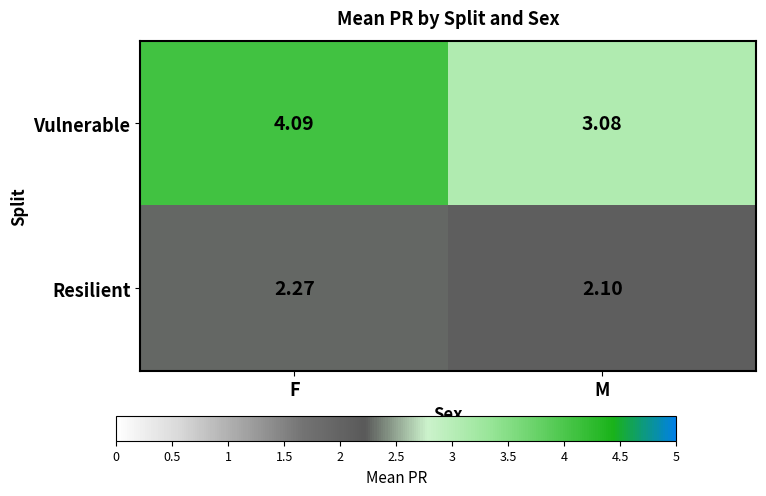

Is the value of Resilient at M greater than the value of Vulnerable at F?

No